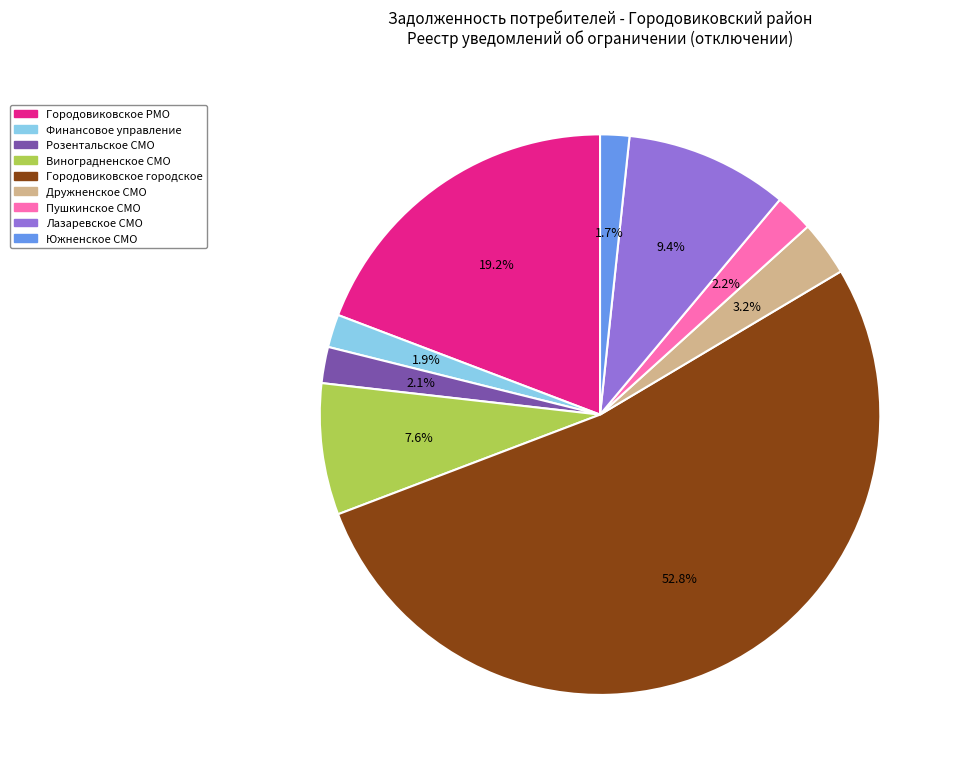

Is there a majority slice in this chart?

Yes